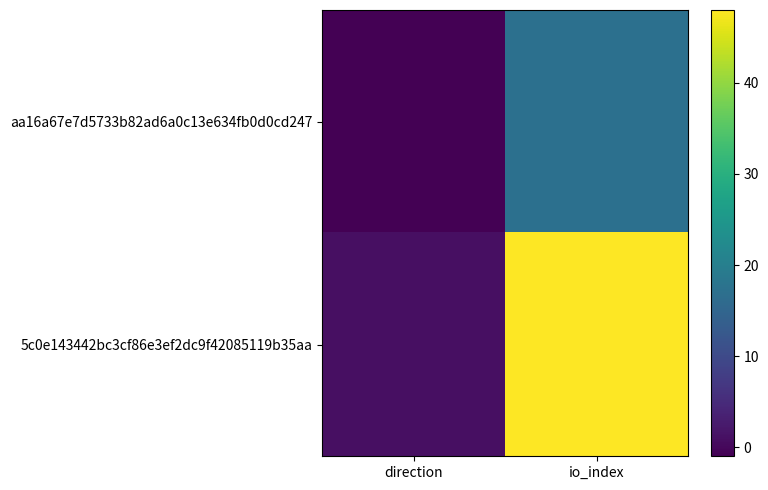

Which category has the highest value across all series?

io_index